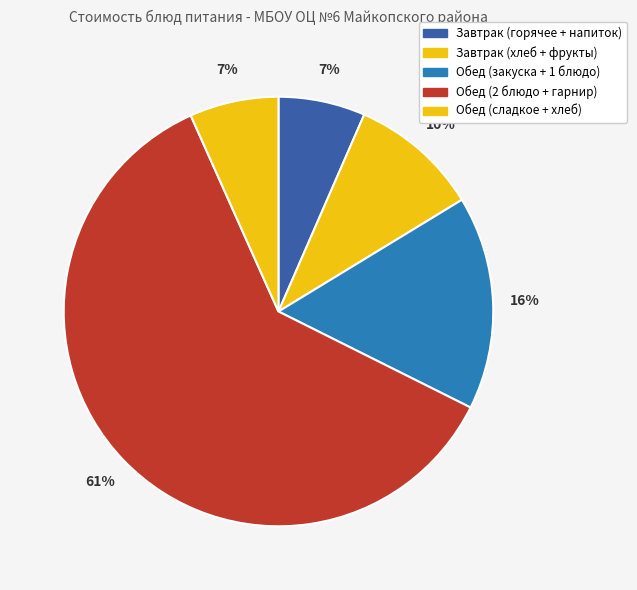

Count the number of slices in the pie.

5